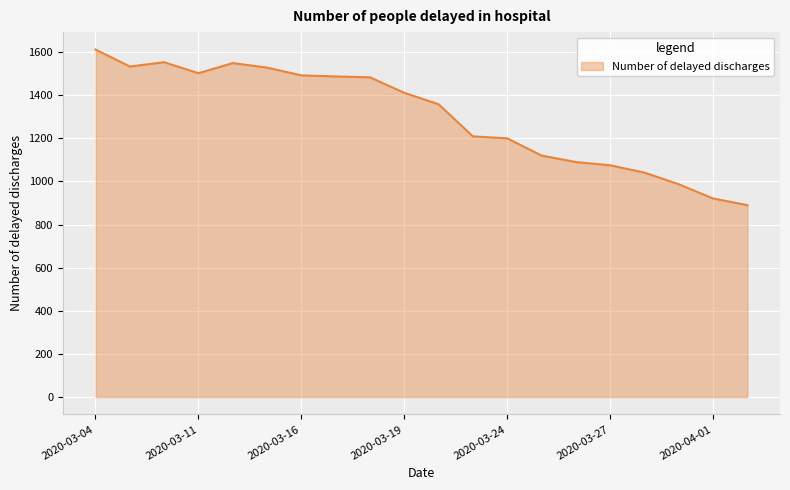

What is the smallest value displayed?

890